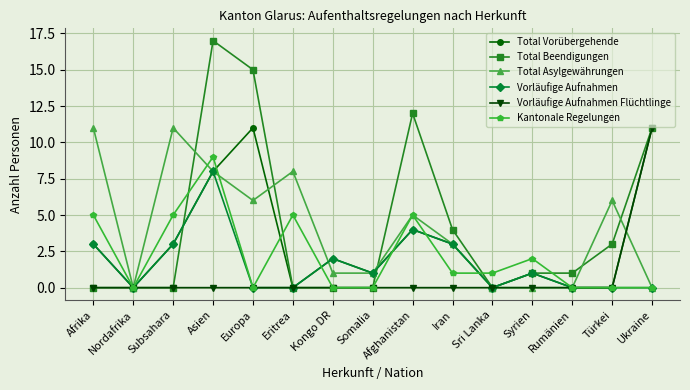

Reading right to left, transcribe all the data shown in this chart.

Total Vorübergehende: 11	0	0	1	0	3	4	1	2	0	11	8	3	0	3
Total Beendigungen: 11	3	1	1	0	4	12	0	0	0	15	17	0	0	0
Total Asylgewährungen: 0	6	0	0	0	3	5	1	1	8	6	8	11	0	11
Vorläufige Aufnahmen: 0	0	0	1	0	3	4	1	2	0	0	8	3	0	3
Vorläufige Aufnahmen Flüchtlinge: 11	0	0	0	0	0	0	0	0	0	0	0	0	0	0
Kantonale Regelungen: 0	0	0	2	1	1	5	0	0	5	0	9	5	0	5